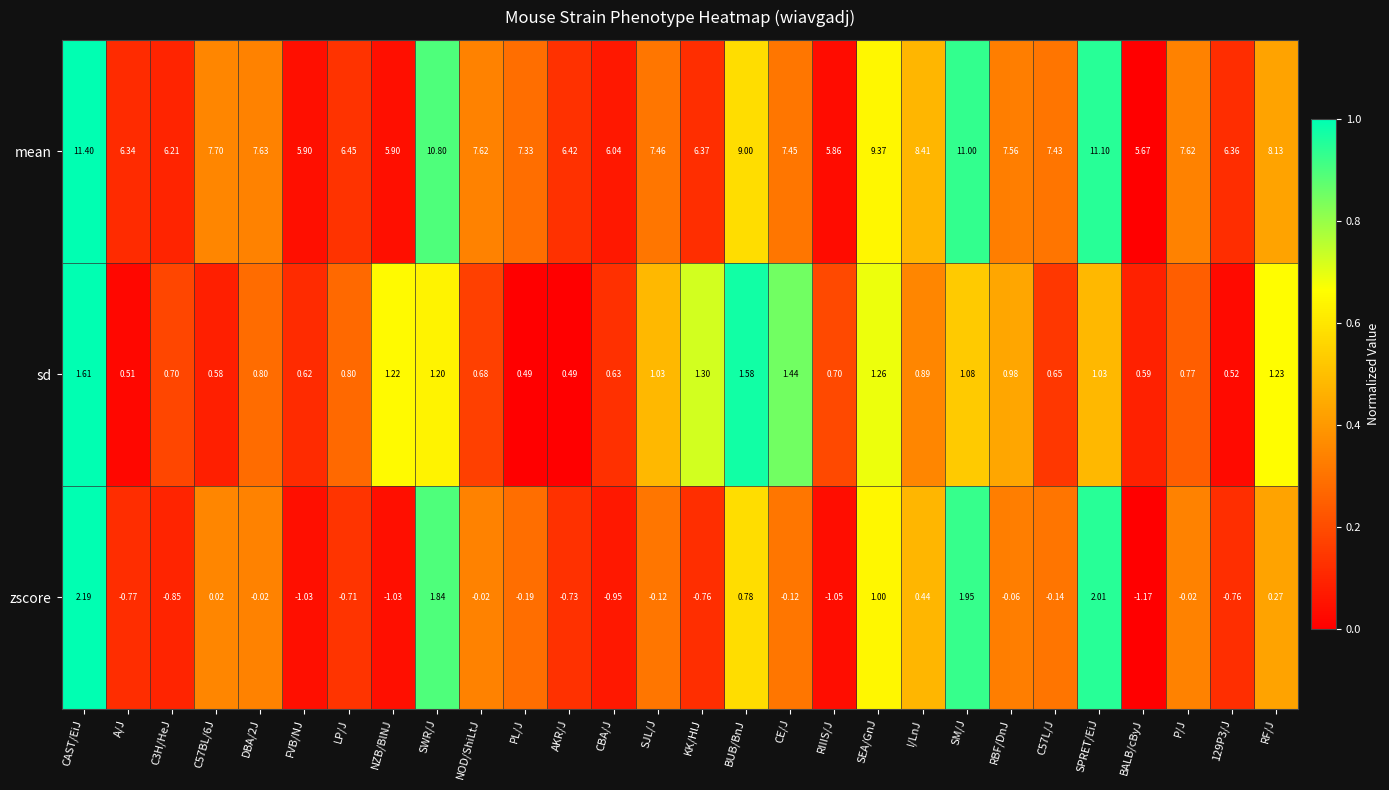

At which label is sd closest to 1?

RBF/DnJ